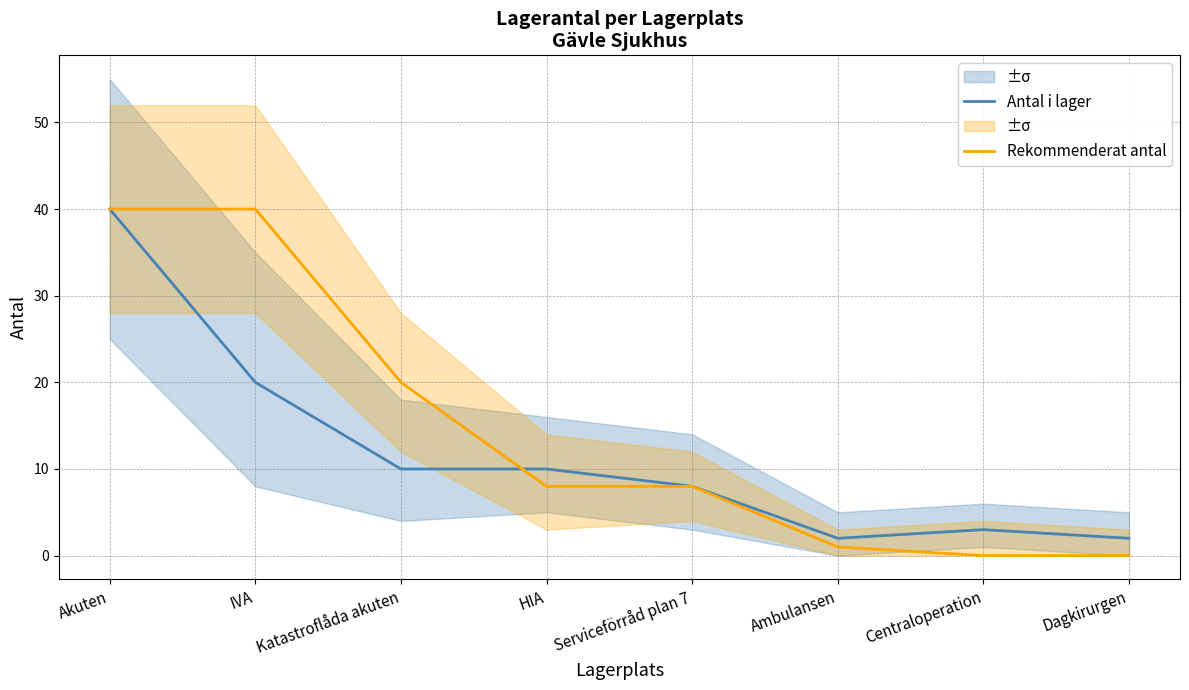

List the labels in order of Rekommenderat antal value, smallest first.

Centraloperation, Dagkirurgen, Ambulansen, HIA, Serviceförråd plan 7, Katastroflåda akuten, Akuten, IVA